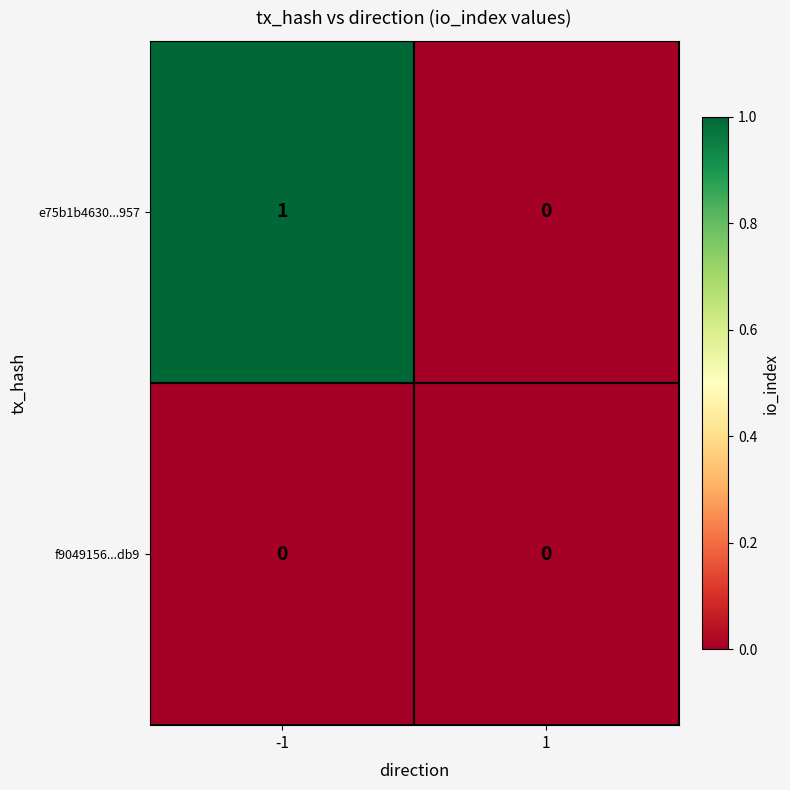

Reading right to left, transcribe all the data shown in this chart.

e75b1b4630...957: 0	1
f9049156...db9: 0	0